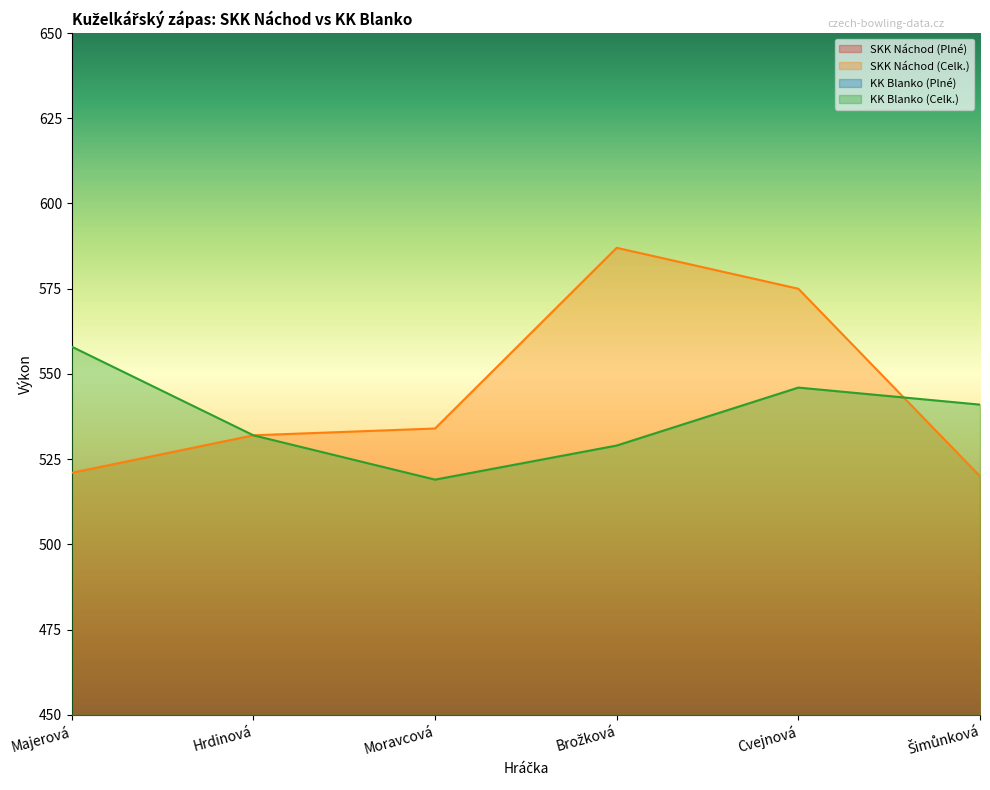

True or false: SKK Náchod (Plné) has more than 0 points higher than both neighbors.

True